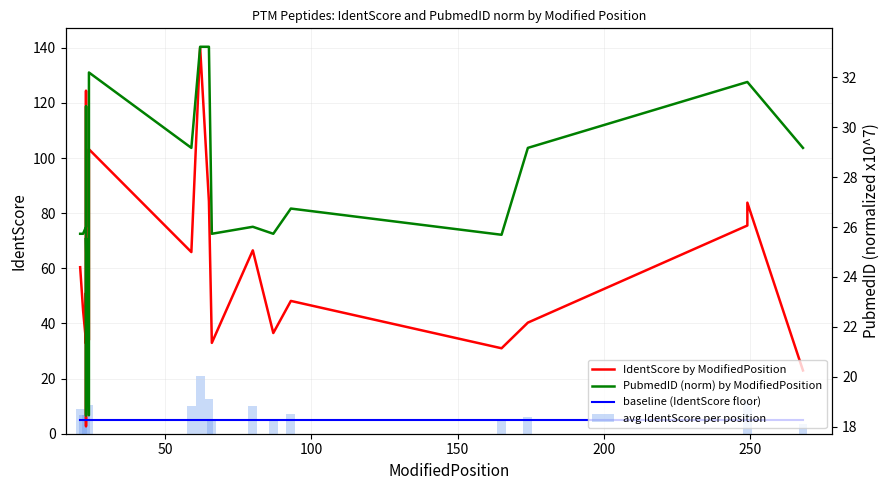

What is the average value of the avg IdentScore per position series?

8.7